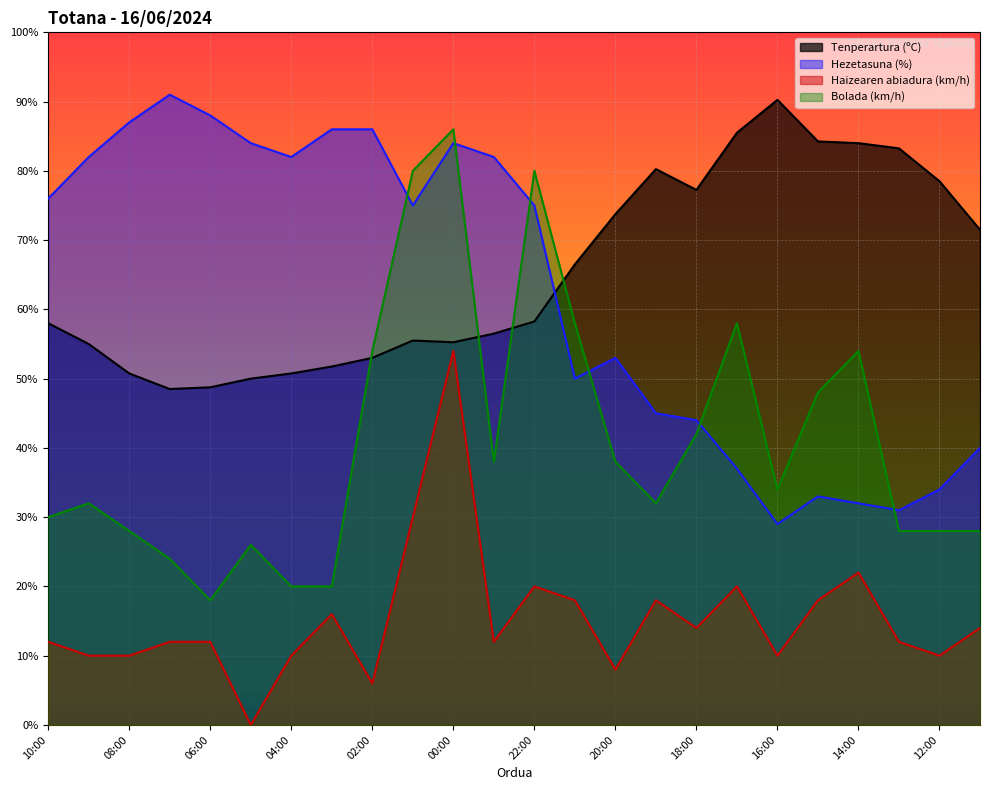

The Hezetasuna (%) series shows 45.0 at 19:00. True or false?

True